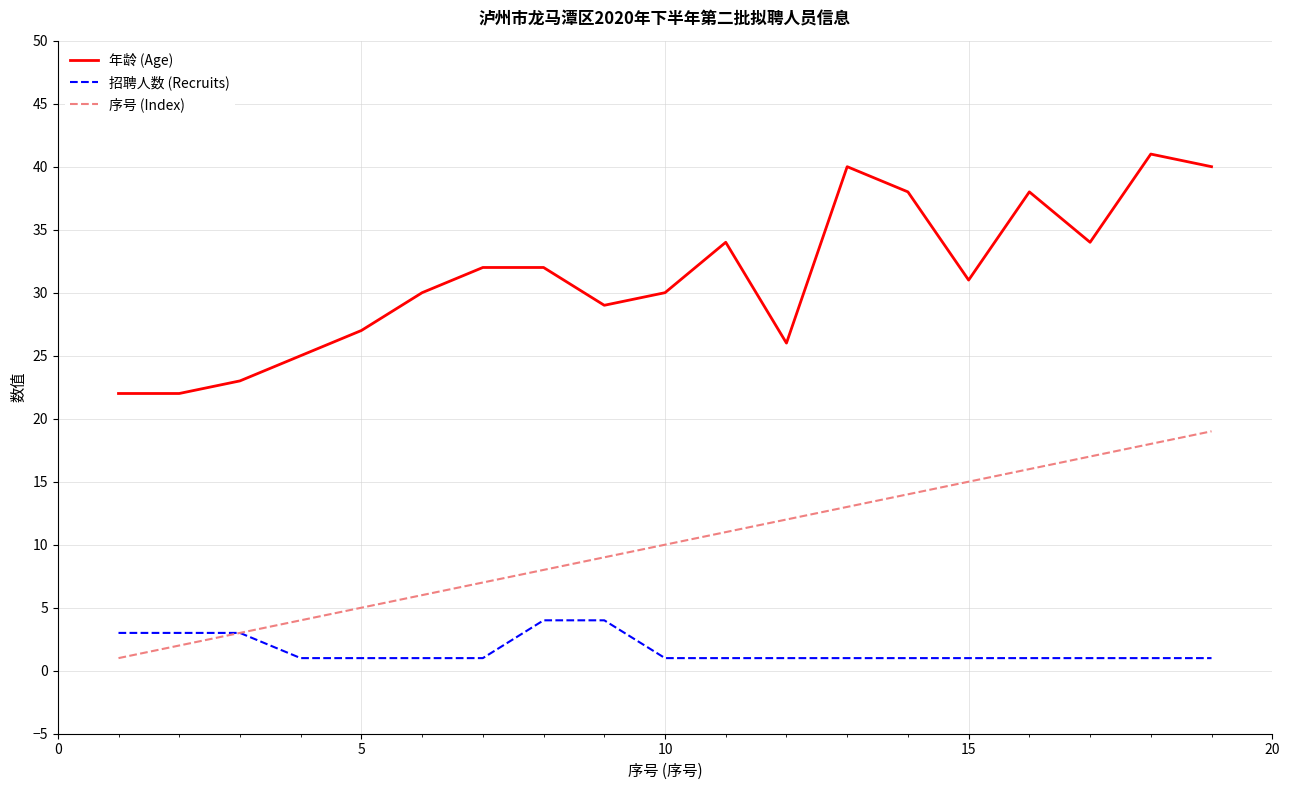

Which series has the largest total across all categories?

年龄 (Age)